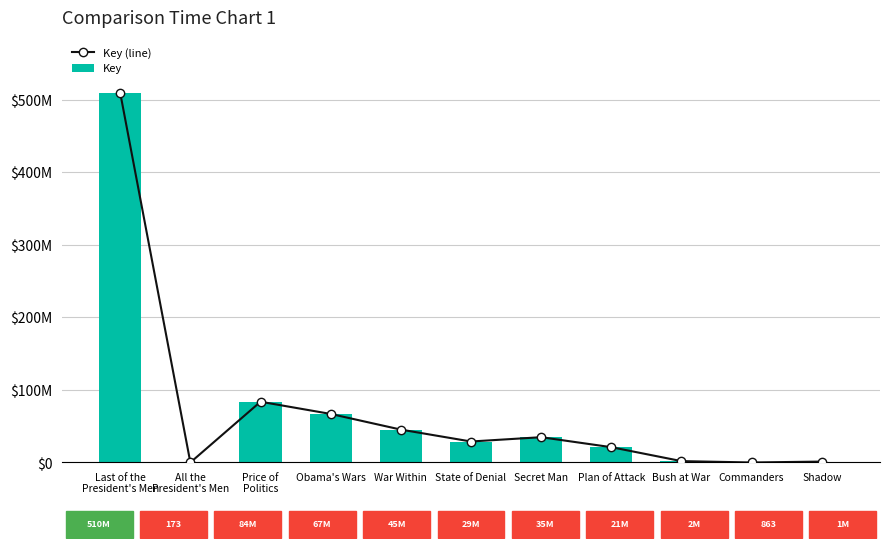

Rank the series at Last of the
President's Men from lowest to highest value.

Key (line), Key